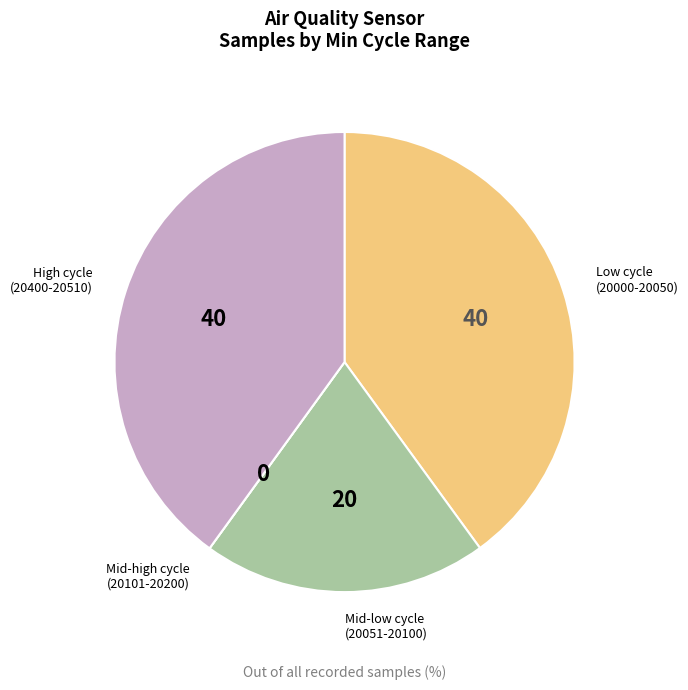

Is there a majority slice in this chart?

No